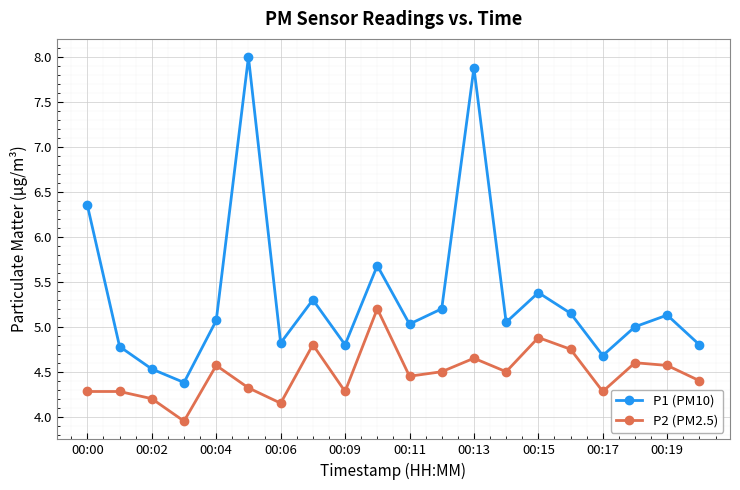

Does the chart have visible grid lines?

Yes